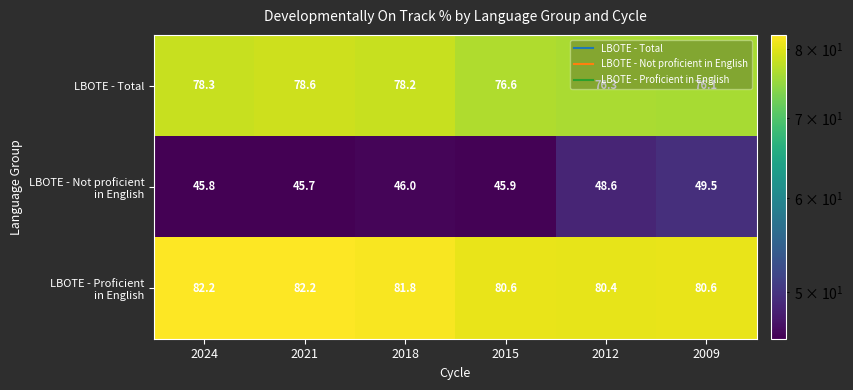

List the labels in order of LBOTE - Total value, smallest first.

2009, 2012, 2015, 2018, 2024, 2021